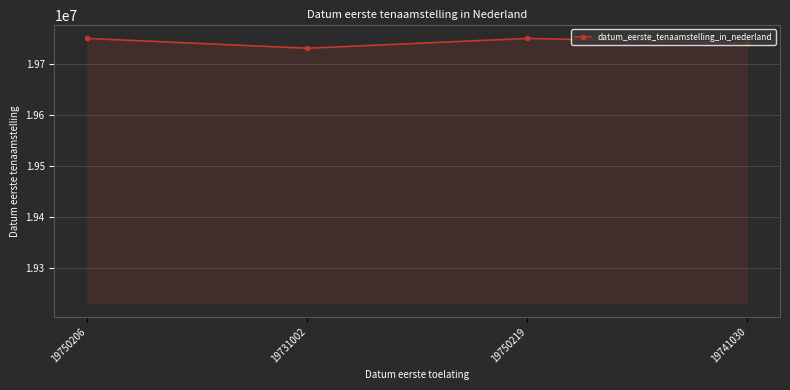

What is the label of the 1st point from the right?

19741030